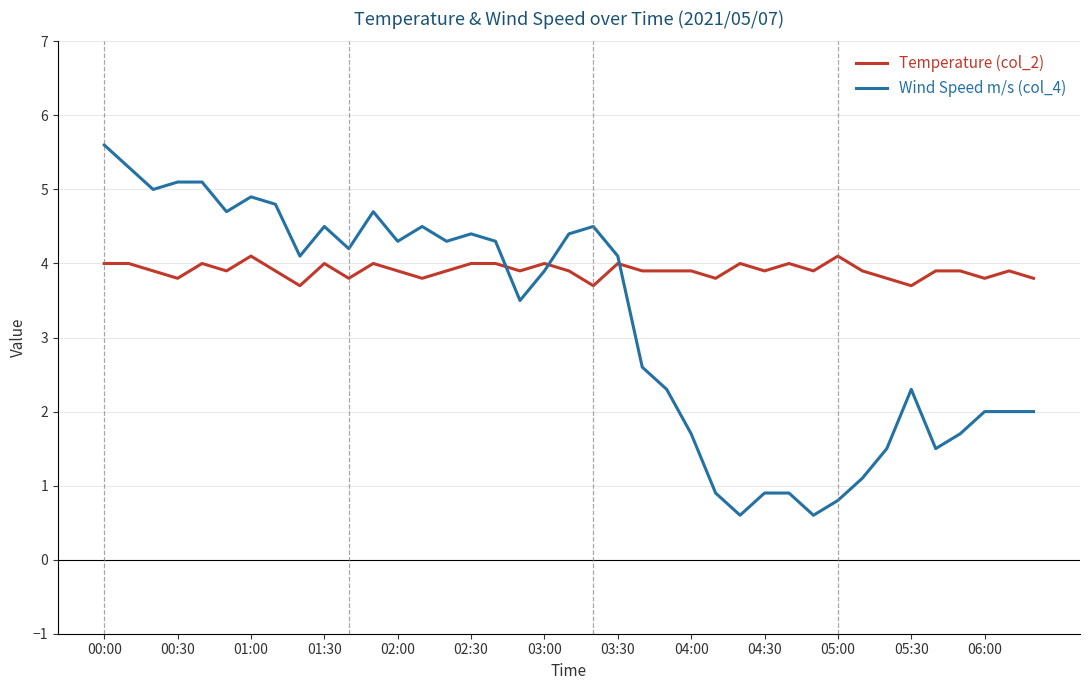

Which series has the widest spread of values?

Wind Speed m/s (col_4)